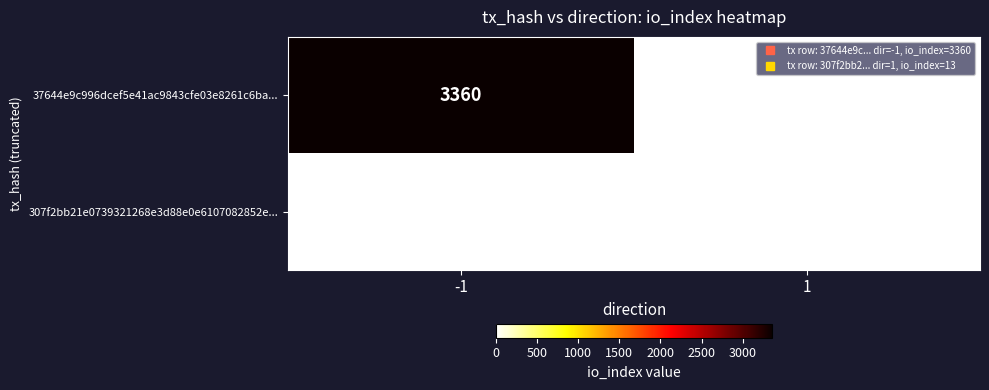

Rank the series by their average value, from highest to lowest.

37644e9c996dcef5e41ac9843cfe03e8261c6ba..., 307f2bb21e0739321268e3d88e0e6107082852e...